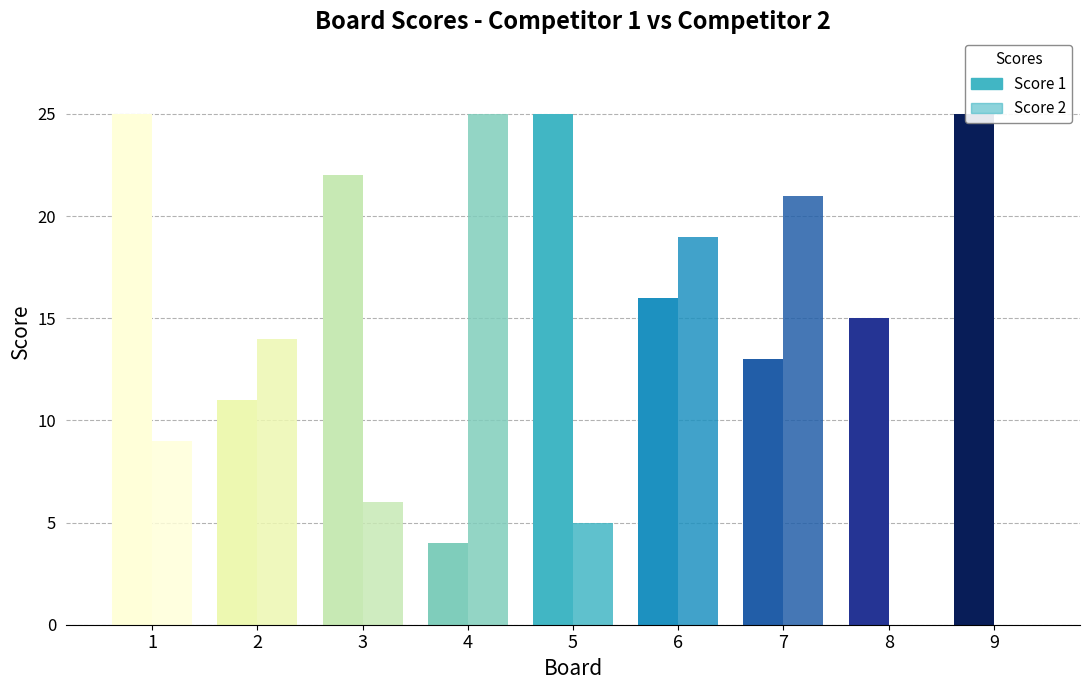

Between 5 and 1, which is larger?

5